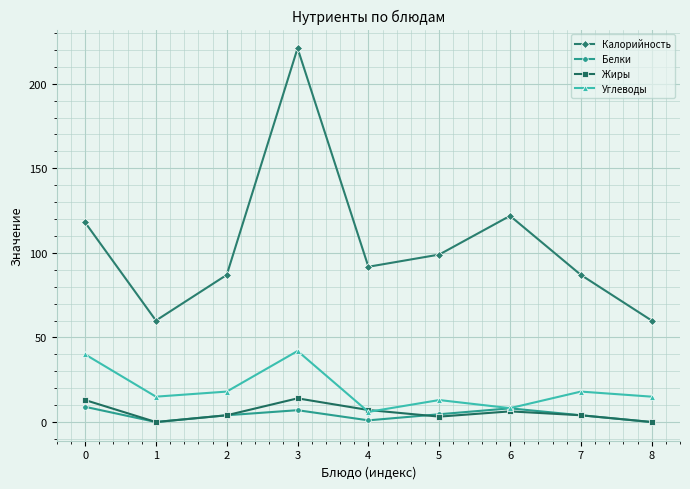

What is the greatest value displayed?

221.0